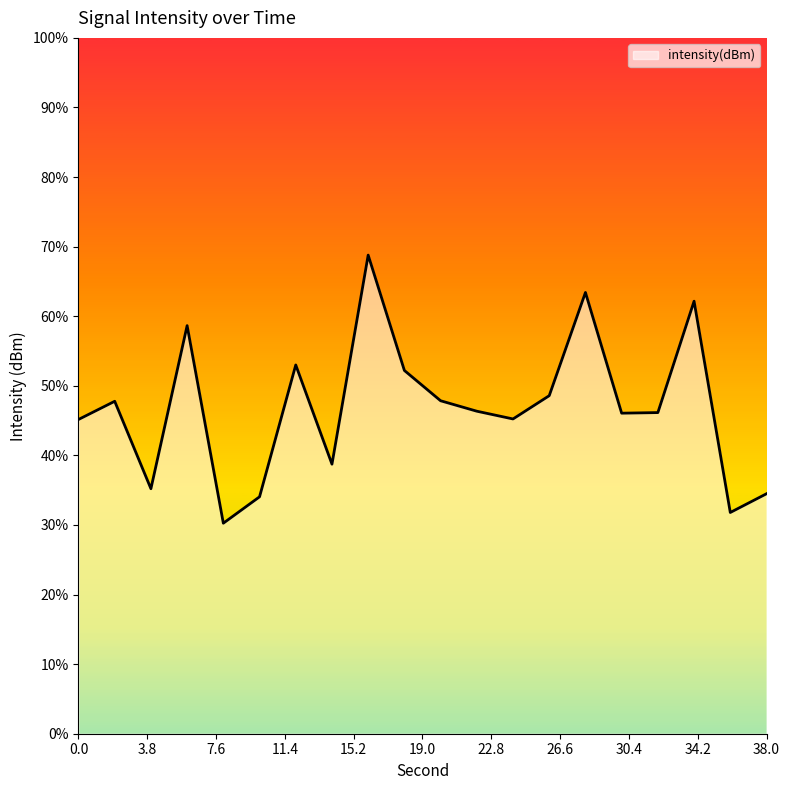

The value at 6 is -206.5. True or false?

False